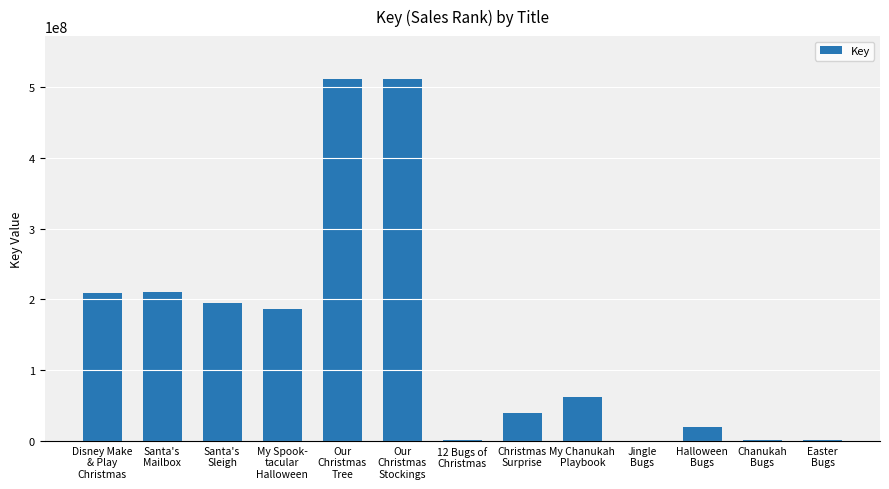

What is the sum of all values?

1946186956